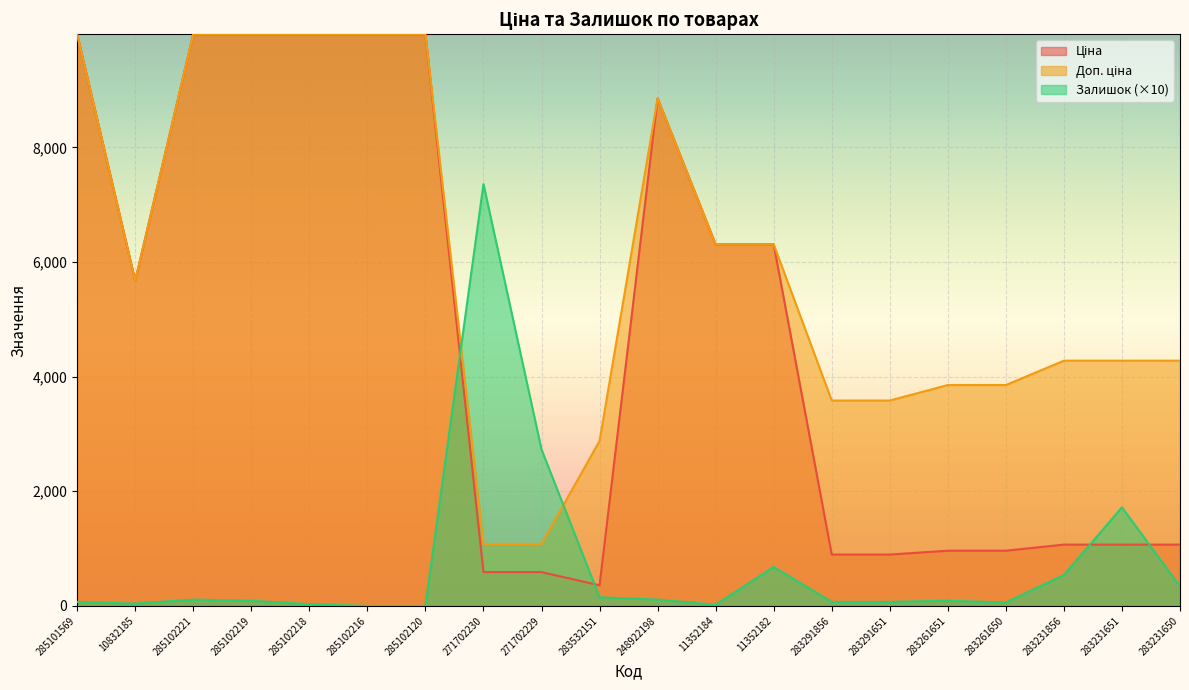

Rank the series by their maximum value, from lowest to highest.

Залишок, Ціна, Доп. ціна